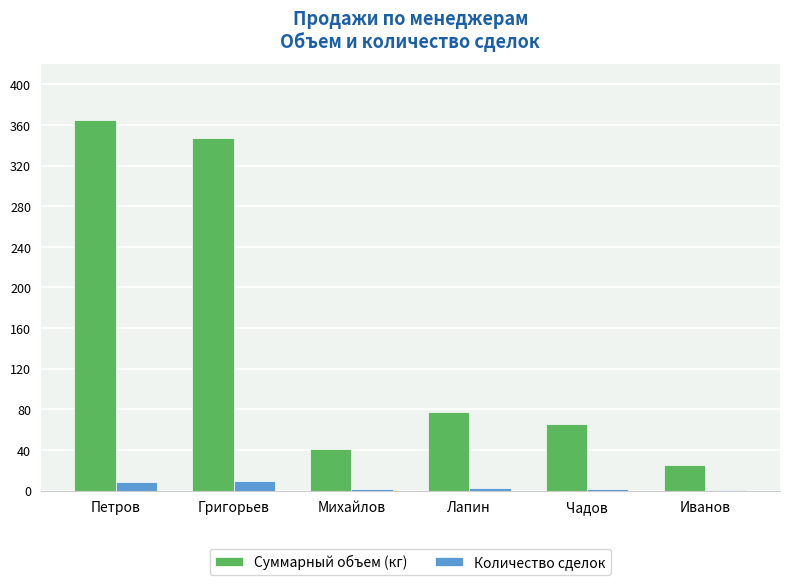

Is the value of Количество сделок at Михайлов greater than the value of Суммарный объем (кг) at Григорьев?

No